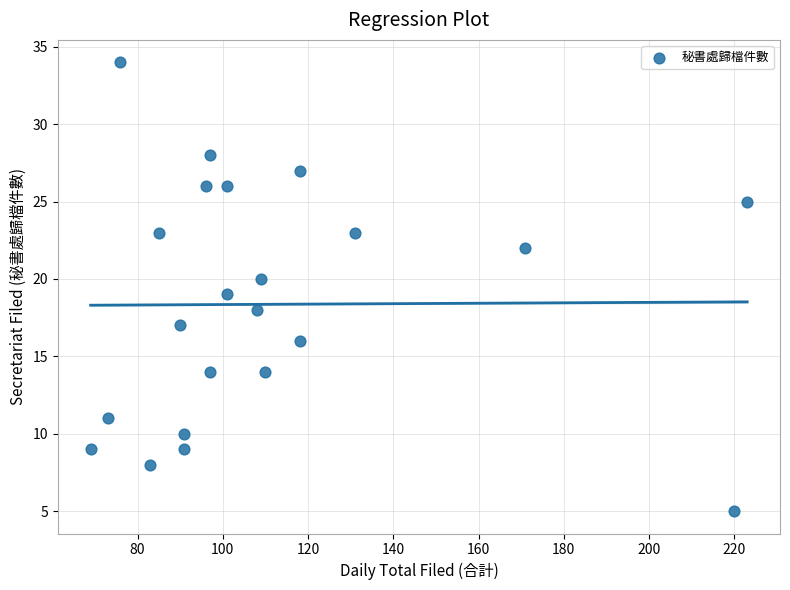

What is the range of Y values (max minus min)?

29